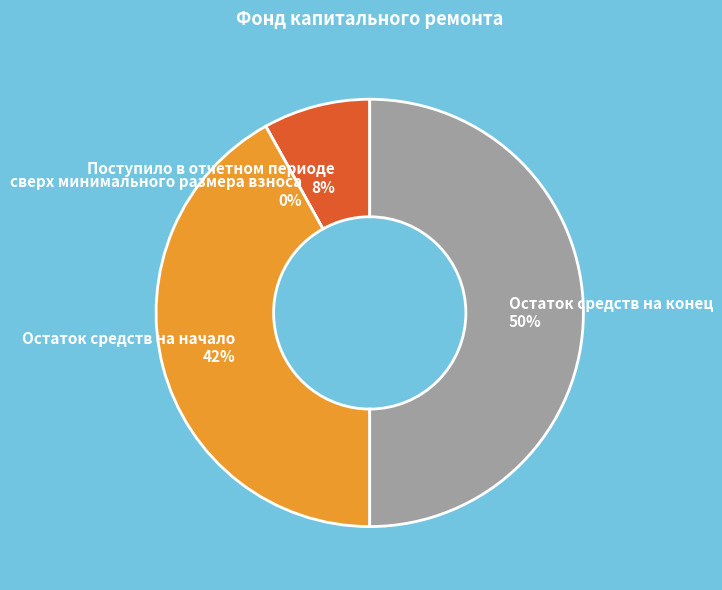

Which has a higher value, сверх минимального размера взноса or Остаток средств на начало?

Остаток средств на начало